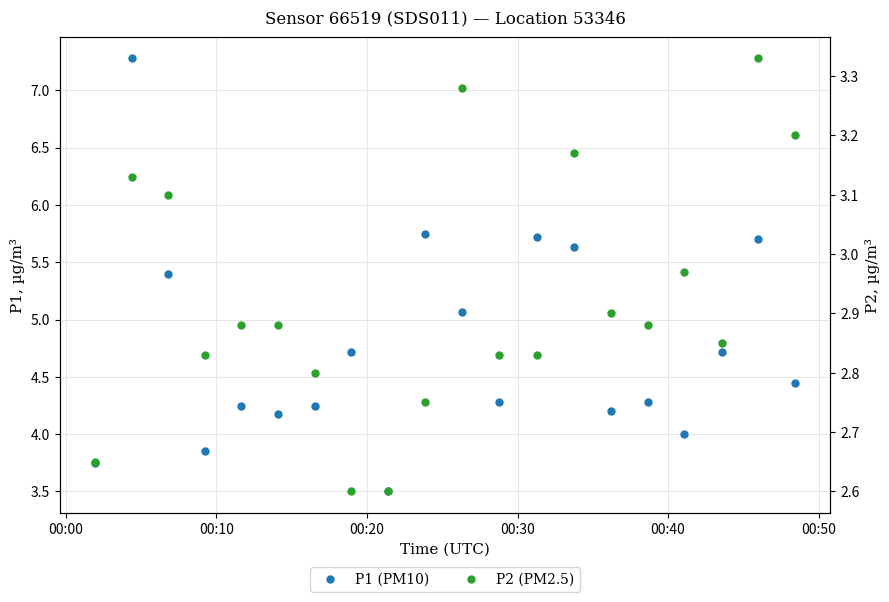

List the series in order of their overall mean, lowest first.

P2 (PM2.5), P1 (PM10)